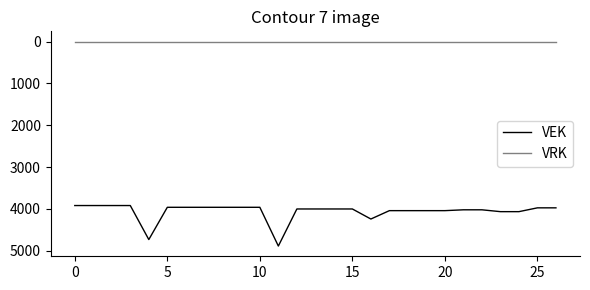

What is the lowest value of the VEK series?

3918